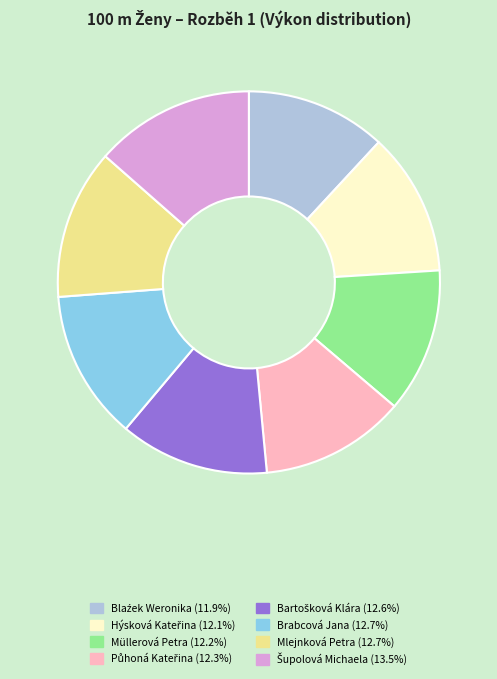

Is Brabcová Jana (12.7%) the majority of the pie?

No